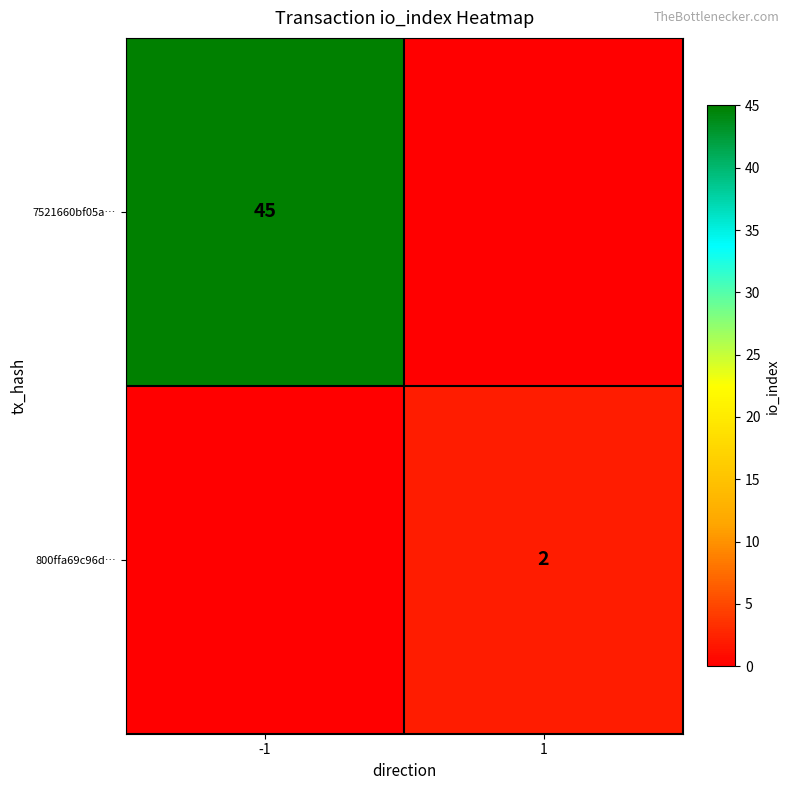

The 800ffa69c96d… series shows 1 at 1. True or false?

False